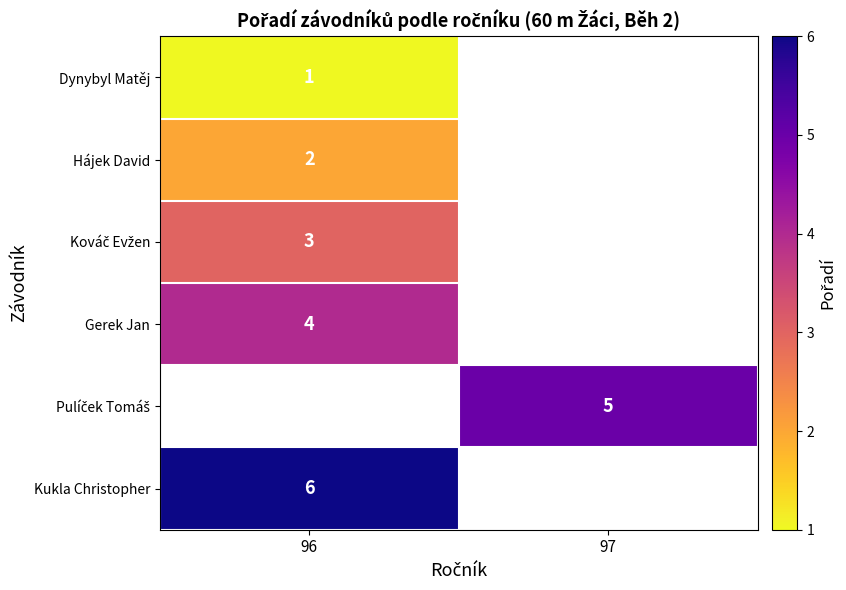

What is the maximum value for Kováč Evžen?

3.0